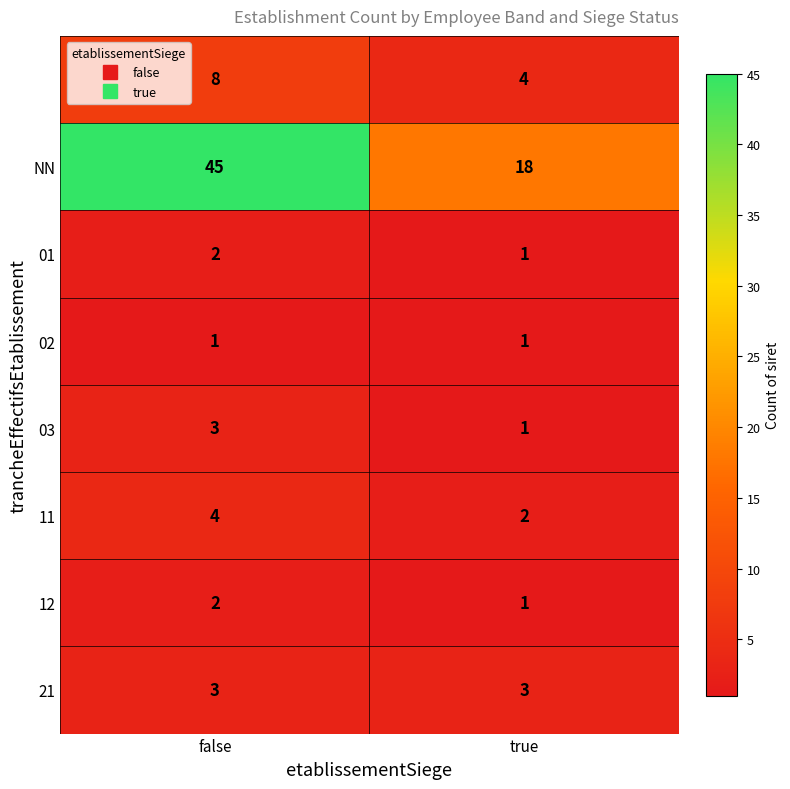

What is the maximum value shown in the chart?

45